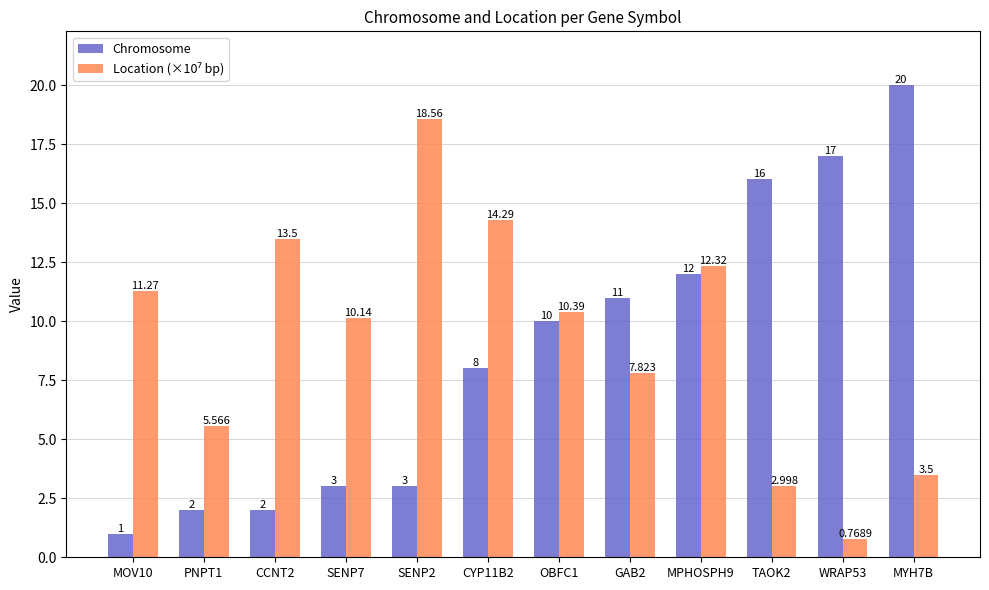

The value of Chromosome at SENP2 is 0.9. True or false?

False